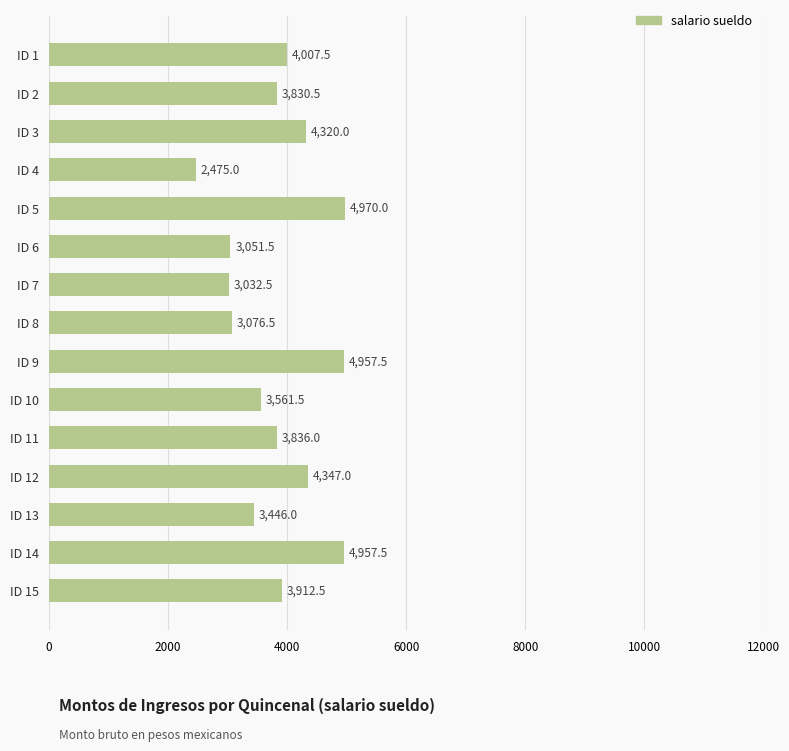

The chart shows a value of 4639.5 at ID 6. True or false?

False